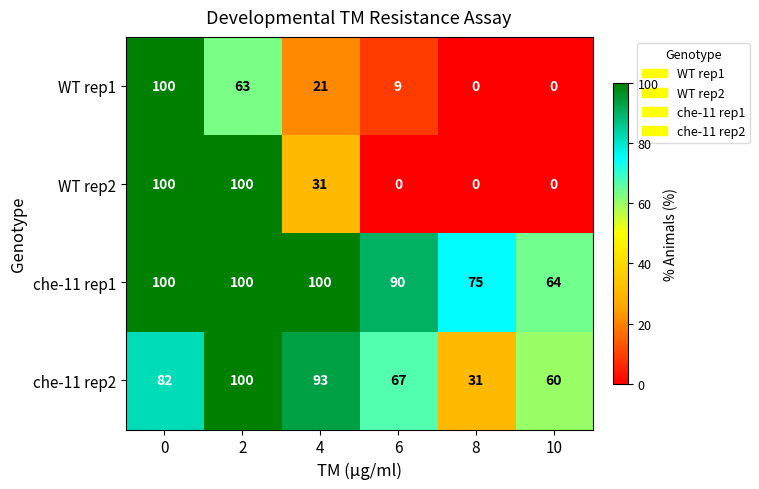

Which series has the largest total across all categories?

che-11 rep1